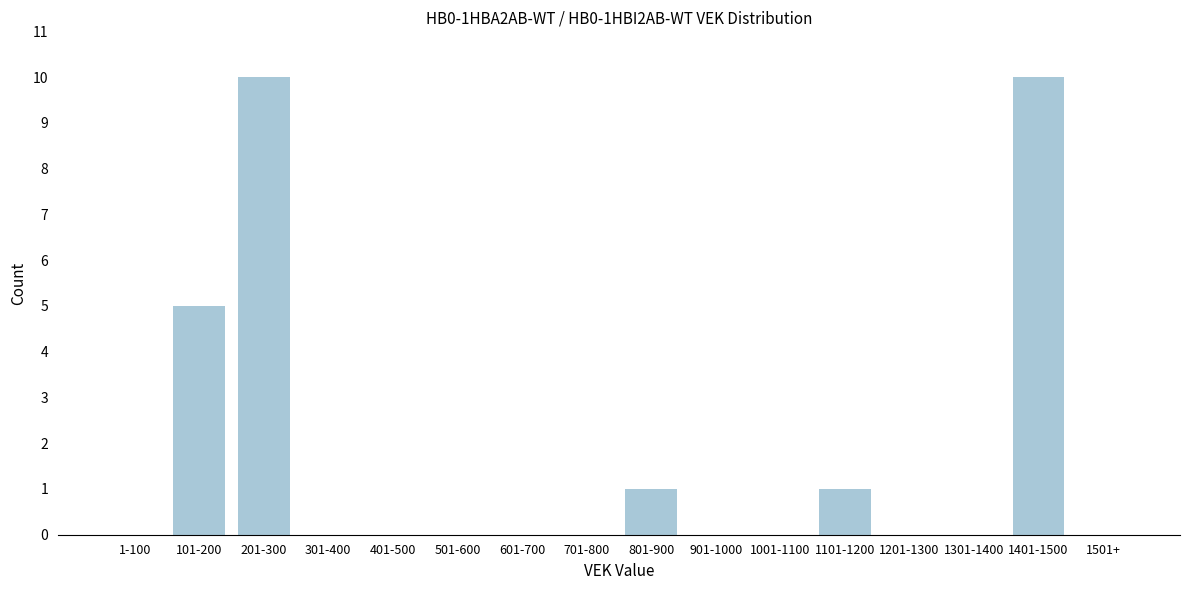

Reading left to right, extract all data points from this chart.

1-100=0	101-200=5	201-300=10	301-400=0	401-500=0	501-600=0	601-700=0	701-800=0	801-900=1	901-1000=0	1001-1100=0	1101-1200=1	1201-1300=0	1301-1400=0	1401-1500=10	1501+=0